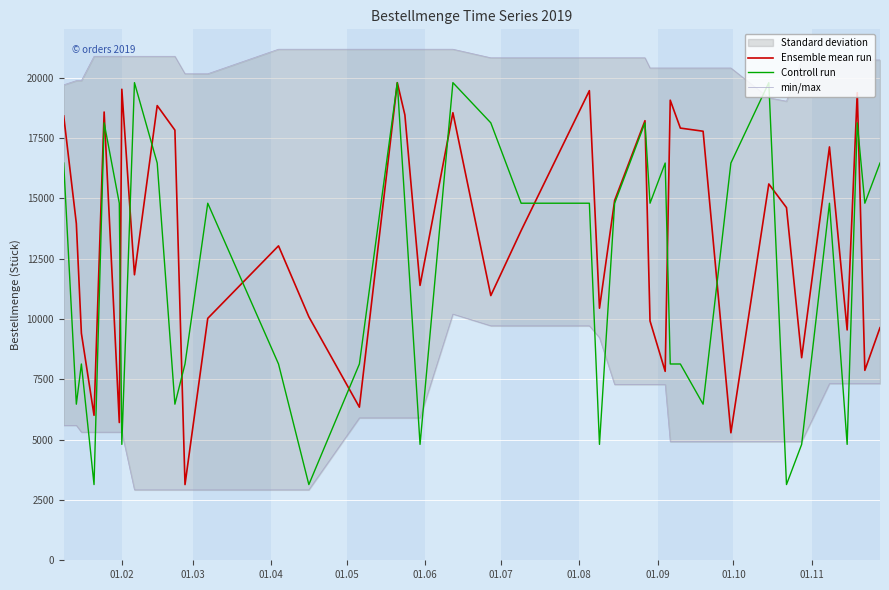

What is the highest value of the Controll run series?

19791.0